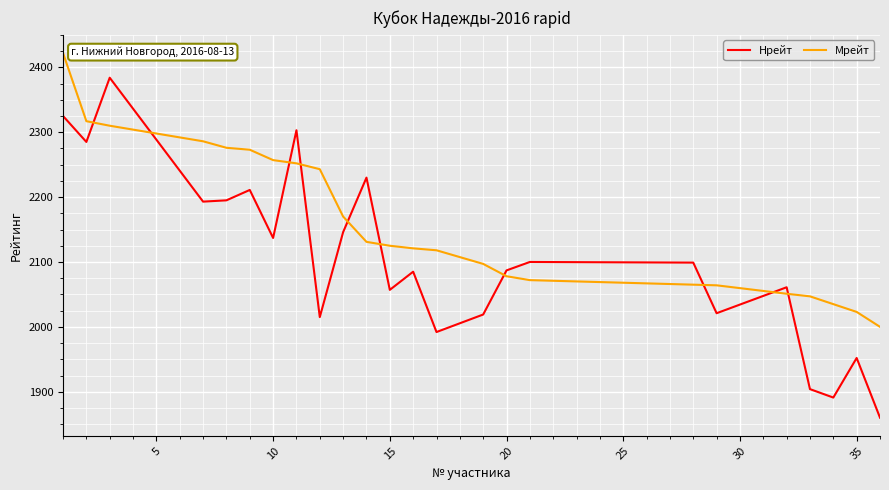

List the series in order of their peak value, highest first.

Мрейт, Нрейт